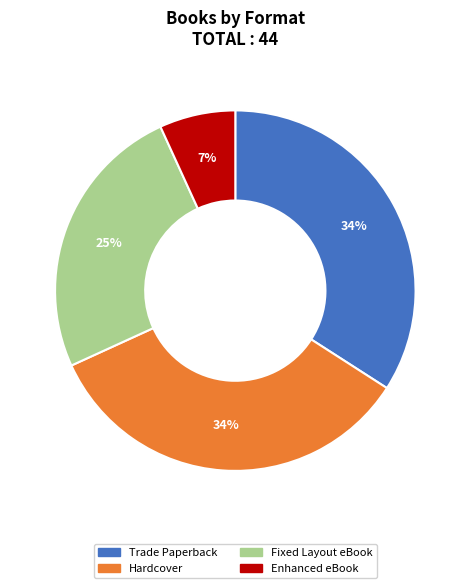

Does any single category account for the majority?

No